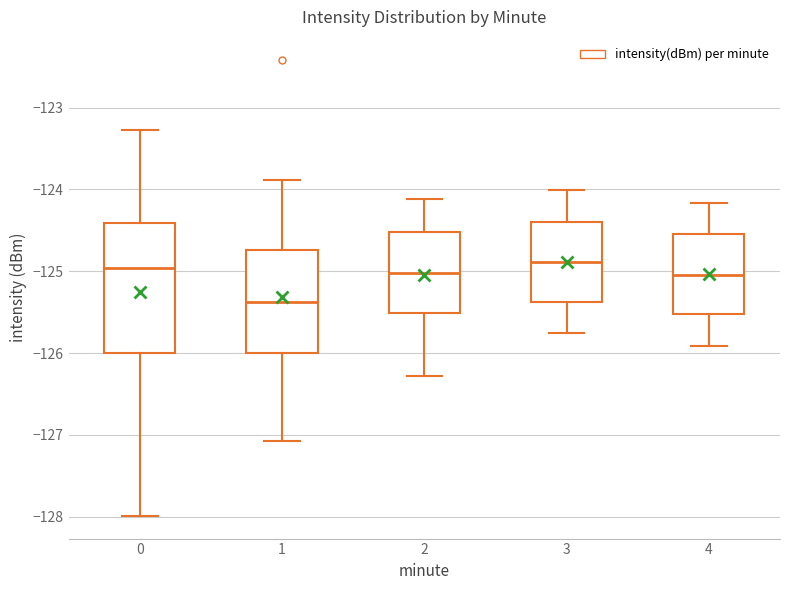

Reading left to right, read every box against the y-axis: the position of its median line, the range the box covers, and the ends of its whiskers. The values are not printed on the chart, so give them approximately, as read against the axis.

0: median -125.0, box -126.0 to -124.4, whiskers -128.0 to -123.3
1: median -125.4, box -126.0 to -124.7, whiskers -127.1 to -123.9
2: median -125.0, box -125.5 to -124.5, whiskers -126.3 to -124.1
3: median -124.9, box -125.4 to -124.4, whiskers -125.8 to -124.0
4: median -125.0, box -125.5 to -124.5, whiskers -125.9 to -124.2